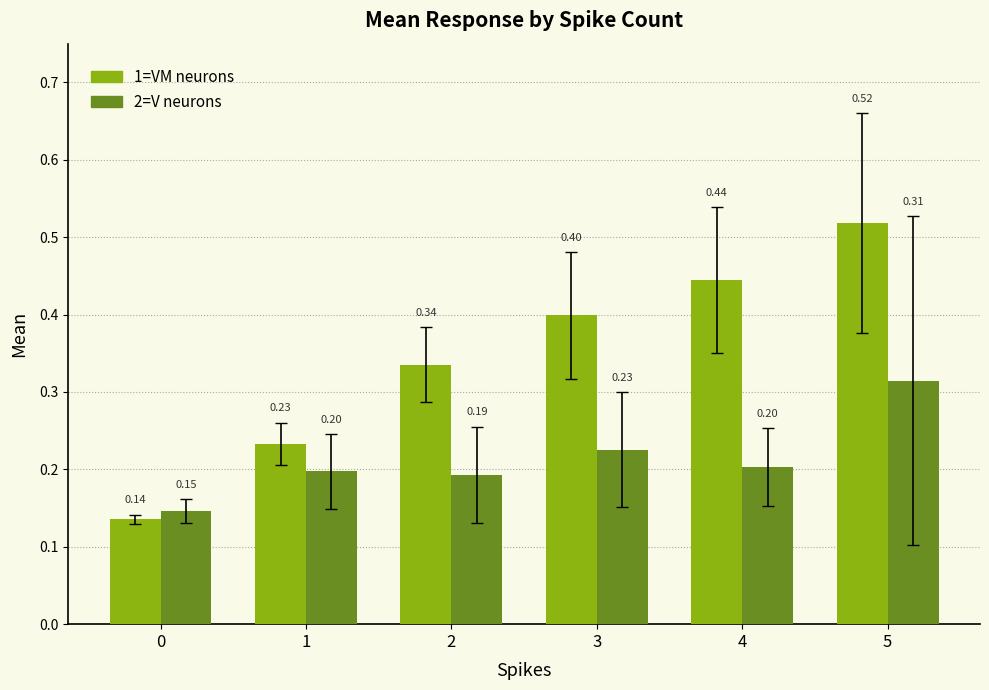

What are all the series names shown in the legend?

1=VM neurons, 2=V neurons